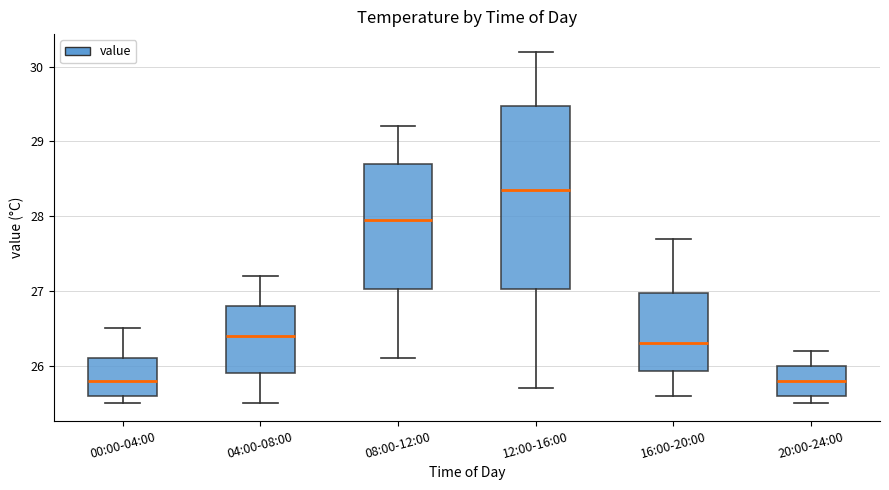

Reading left to right, transcribe this box plot: for each box, give where its median line is, the range the box spans, and where its two whiskers end, as read against the y-axis. The values are not printed on the chart, so give them approximately, as read against the axis.

00:00-04:00: median 25.8, box 25.6 to 26.1, whiskers 25.5 to 26.5
04:00-08:00: median 26.4, box 25.9 to 26.8, whiskers 25.5 to 27.2
08:00-12:00: median 28.0, box 27.0 to 28.7, whiskers 26.1 to 29.2
12:00-16:00: median 28.4, box 27.0 to 29.5, whiskers 25.7 to 30.2
16:00-20:00: median 26.3, box 25.9 to 27.0, whiskers 25.6 to 27.7
20:00-24:00: median 25.8, box 25.6 to 26.0, whiskers 25.5 to 26.2